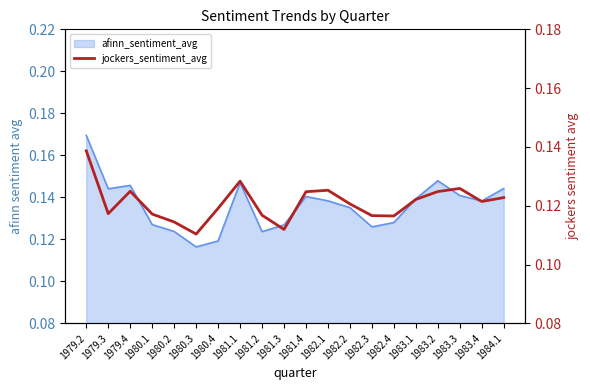

At which category does the data reach its first local peak?

1979.4